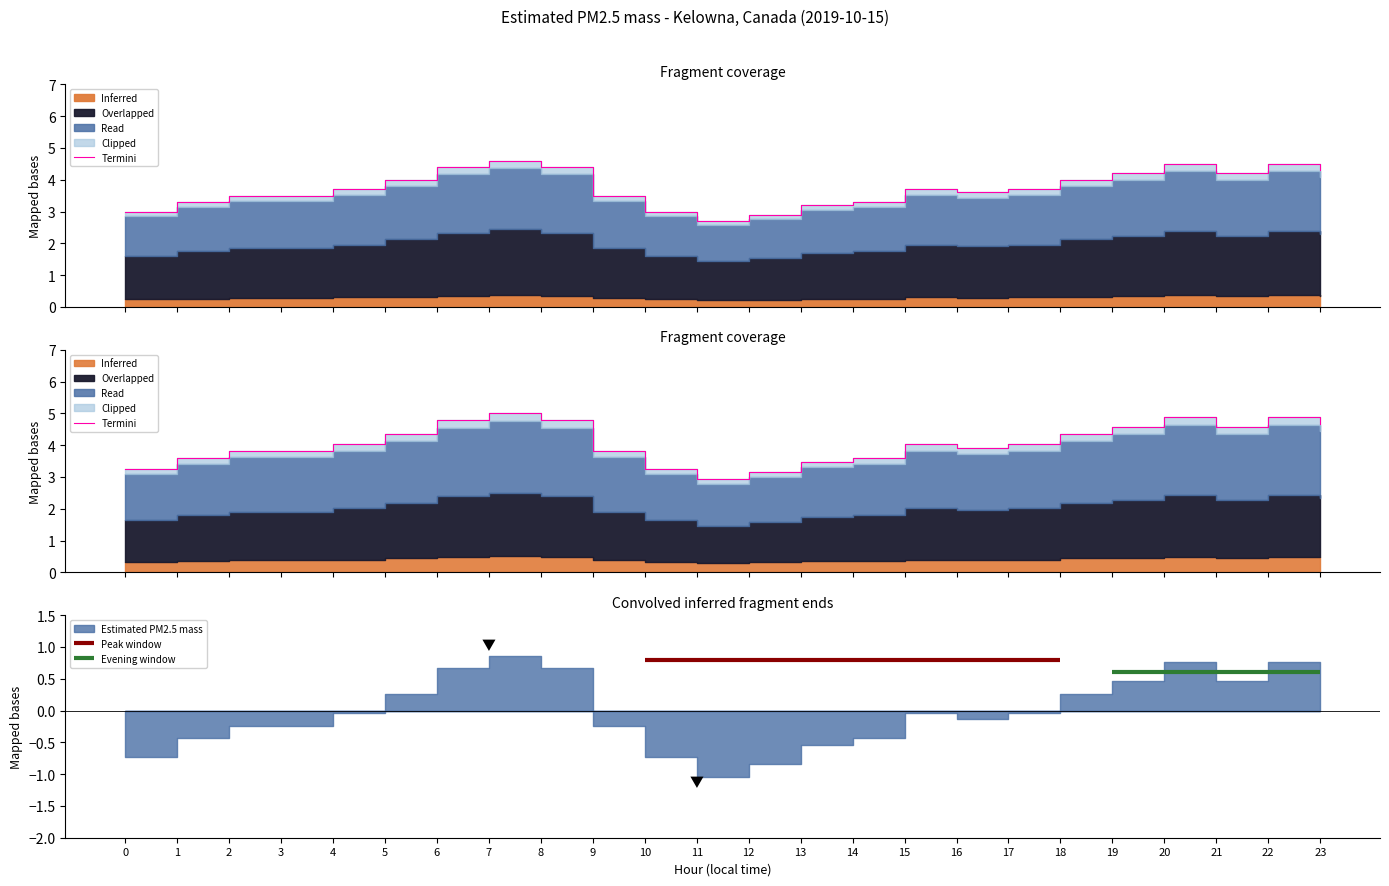

At which category does the data reach its first local valley?

11